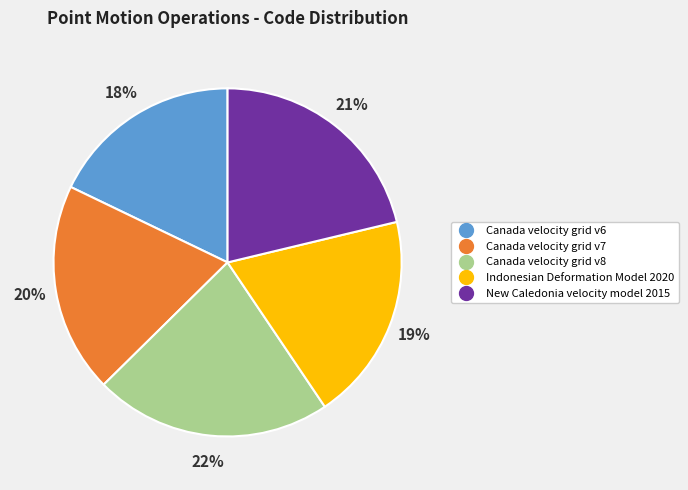

What percentage is the Canada velocity grid v8 slice, to the nearest percent?

22%